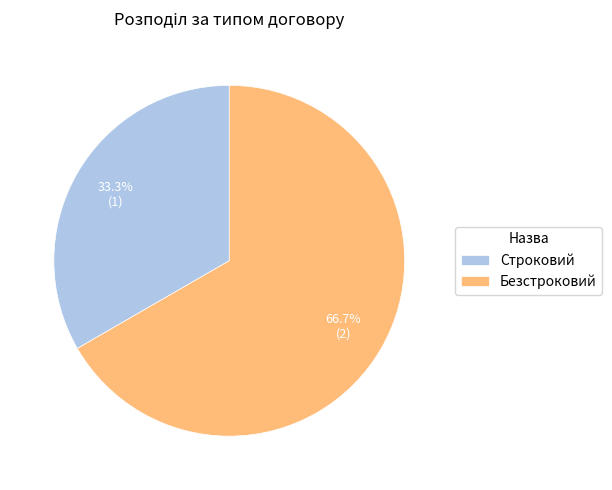

Is it true that Безстроковий is 67% of the pie?

True